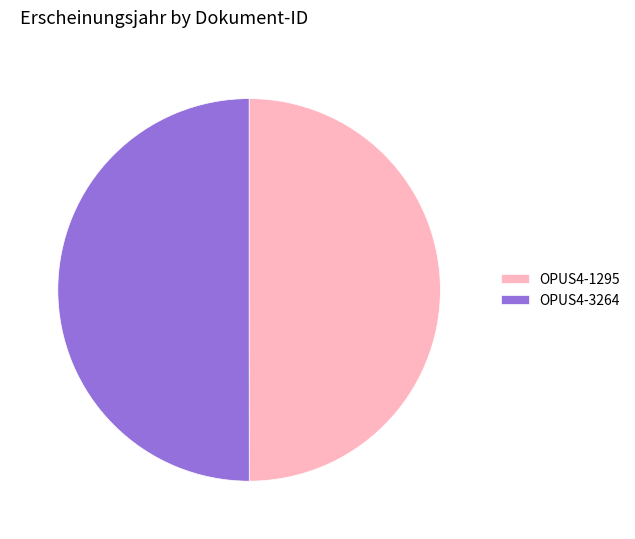

Do OPUS4-3264 and OPUS4-1295 together represent more than half of the pie?

Yes